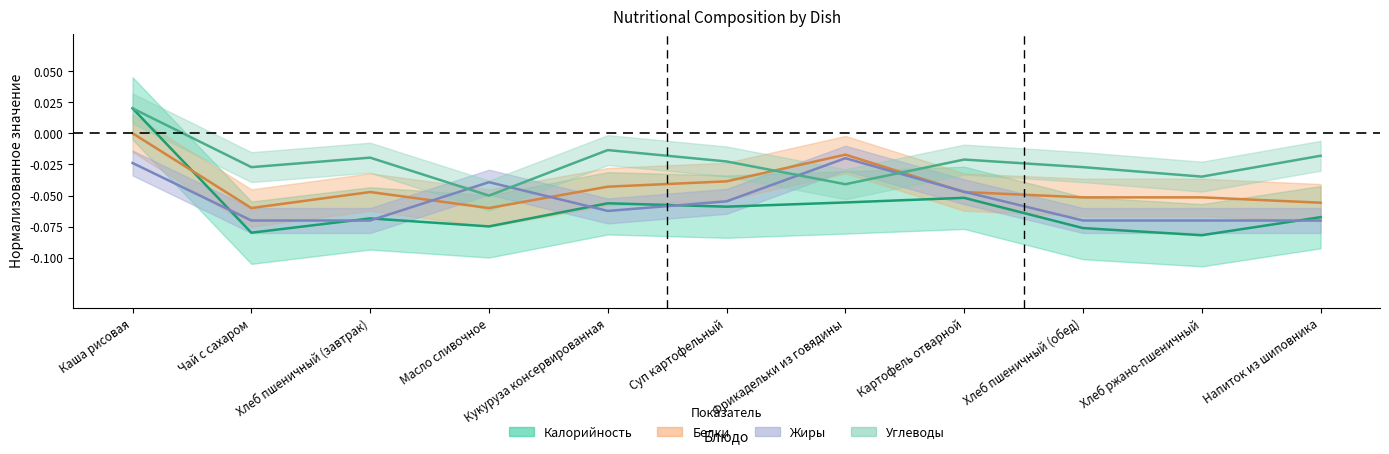

Rank the series at Масло сливочное from highest to lowest value.

Жиры, Углеводы, Белки, Калорийность